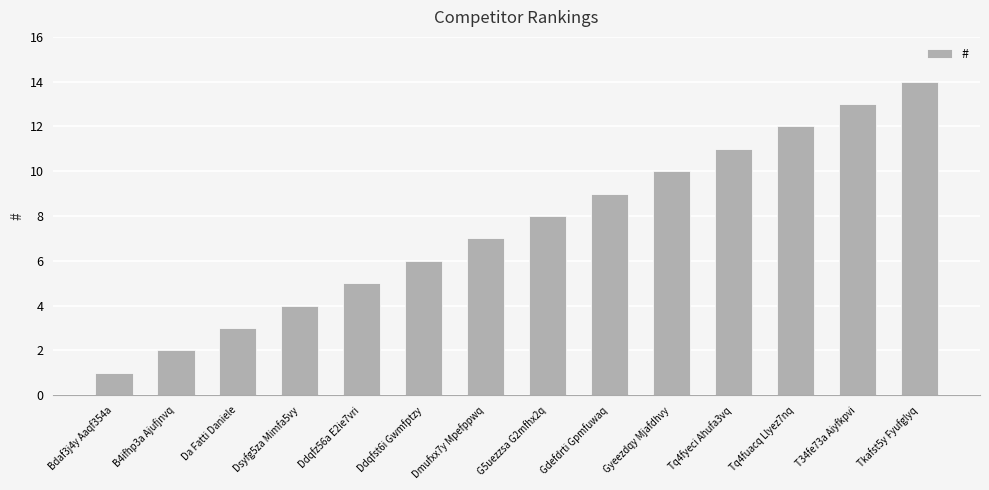

List the labels in order of value, smallest first.

Bdaf3j4y Aaqf354a, B4ifhp3a Ajufjnvq, Da Fatti Daniele, Dsyfg5za Mimfa5vy, Ddqfz56a E2ie7vri, Ddqfst6i Gwmfptzy, Dmufxx7y Mpefppwq, G5uezzsa G2mfhx2q, Gdefdrti Gpmfuwaq, Gyeezdqy Mjafdhvy, Tq4fyeci Ahufa3vq, Tq4fuacq Llyez7nq, T34fe73a Aiyfkpvi, Tkafst5y Fyufglyq